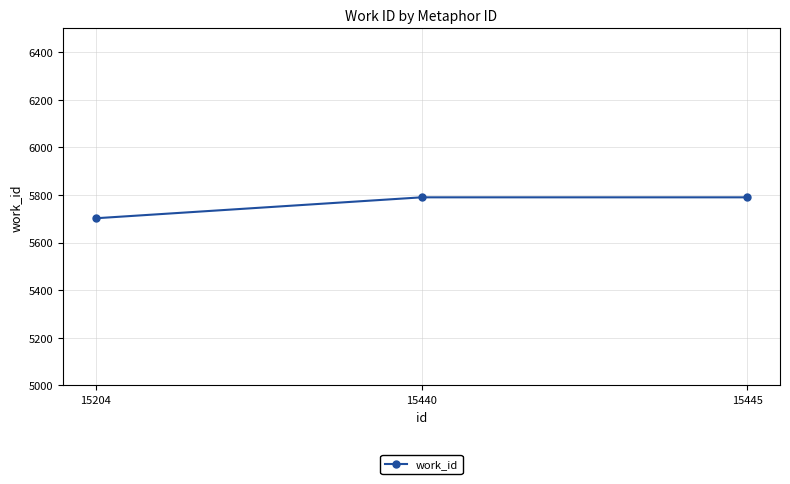

Is it true that the value at 15445 is 5790?

True